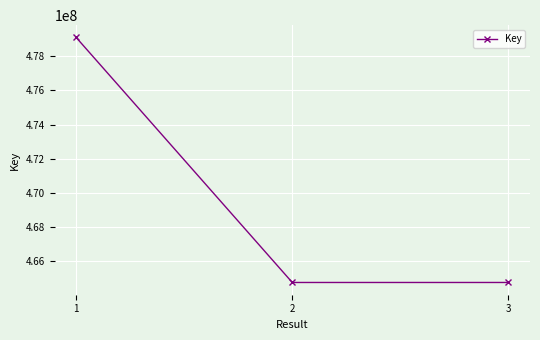

True or false: the data shows 655999574 at 2.

False